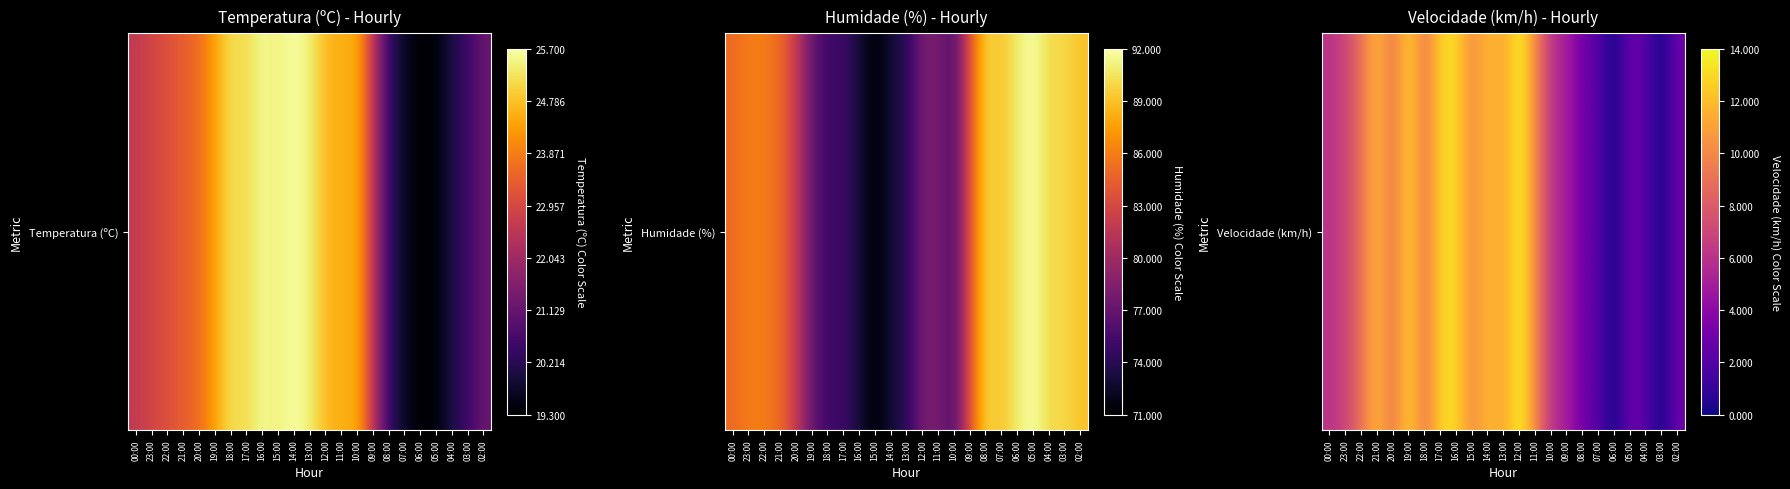

Rank the categories by value from lowest to highest.

06:00, 03:00, 07:00, 04:00, 08:00, 05:00, 02:00, 09:00, 00:00, 10:00, 23:00, 22:00, 20:00, 18:00, 15:00, 11:00, 13:00, 21:00, 14:00, 19:00, 17:00, 16:00, 12:00